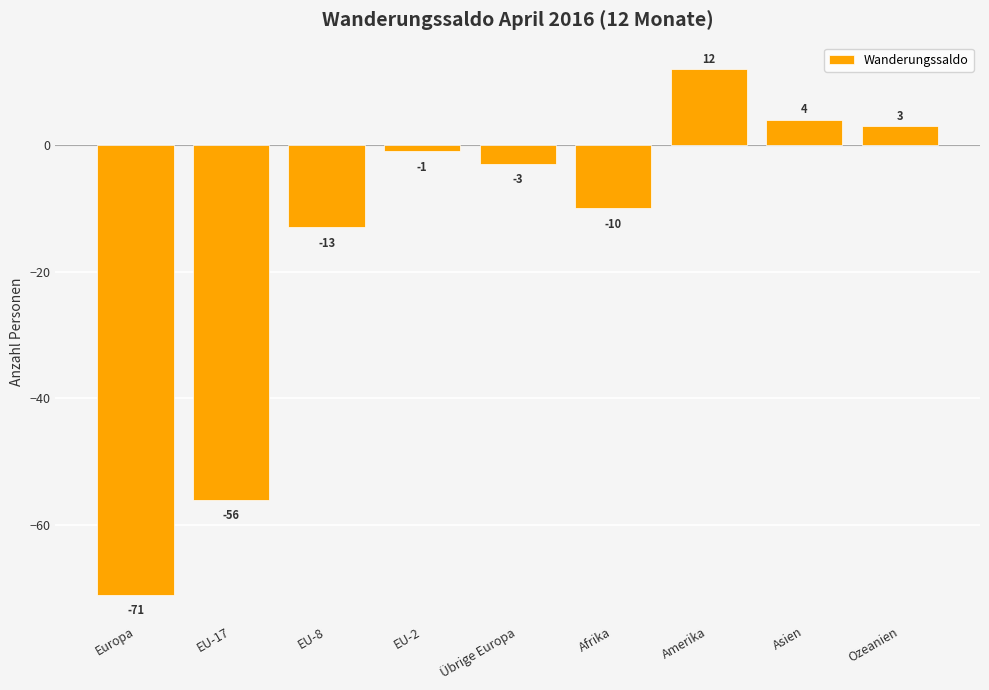

Rank the categories by value from lowest to highest.

Europa, EU-17, EU-8, Afrika, Übrige Europa, EU-2, Ozeanien, Asien, Amerika